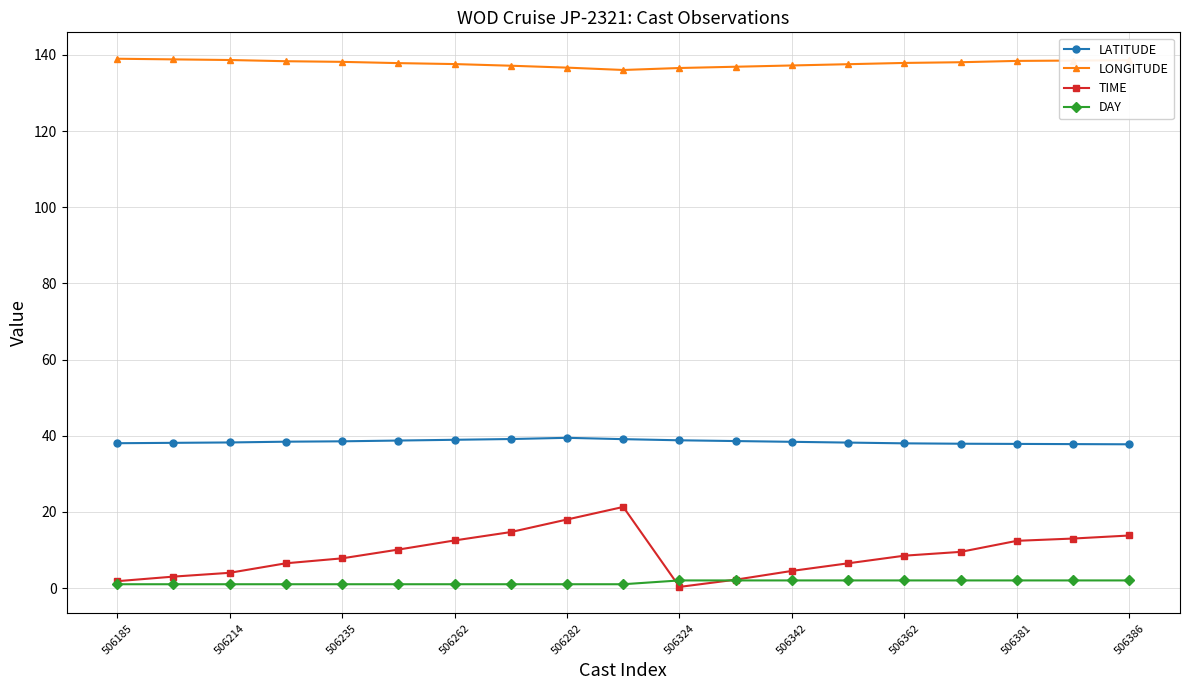

Which series has the widest spread of values?

TIME